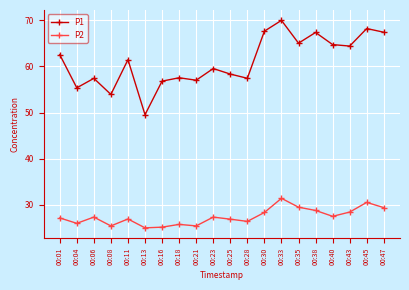

What is the value of the P1 point at the 18th from the left?

64.4